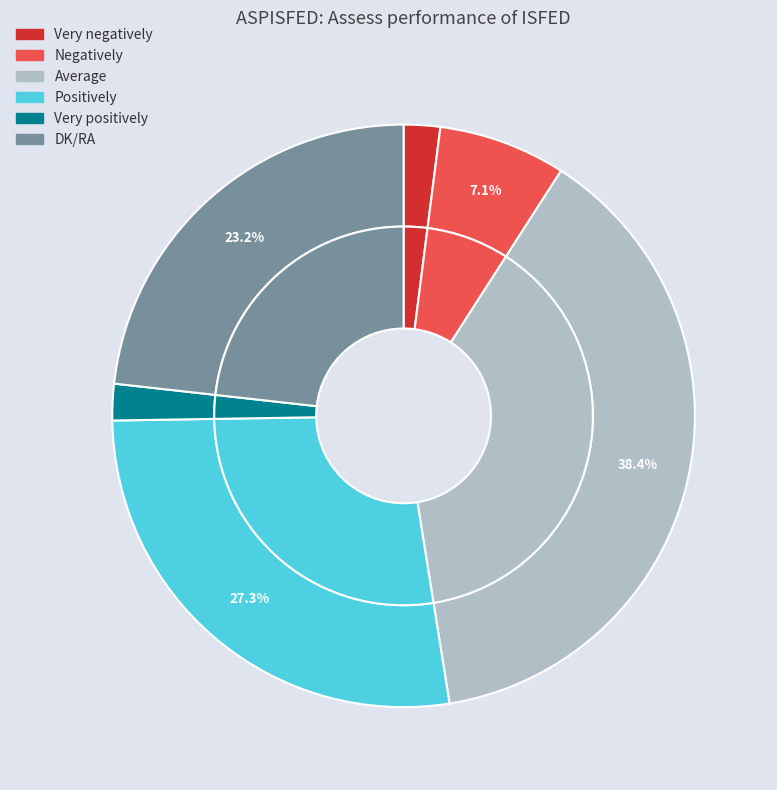

Do Positively and Very positively together represent more than half of the pie?

No